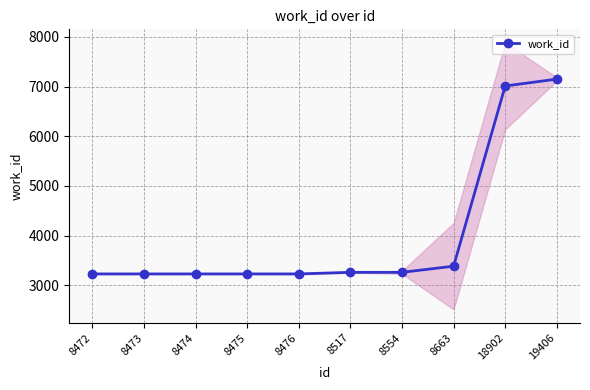

Which category has the highest value across all series?

19406